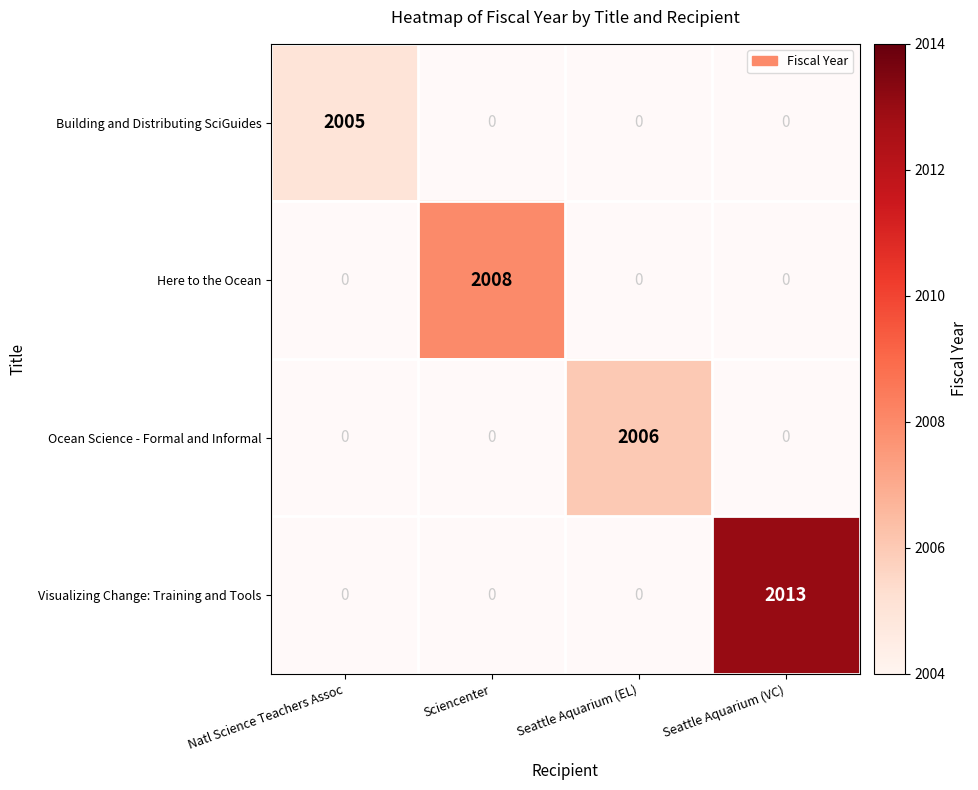

The value of Ocean Science - Formal and Informal at Seattle Aquarium (EL) is 2768. True or false?

False